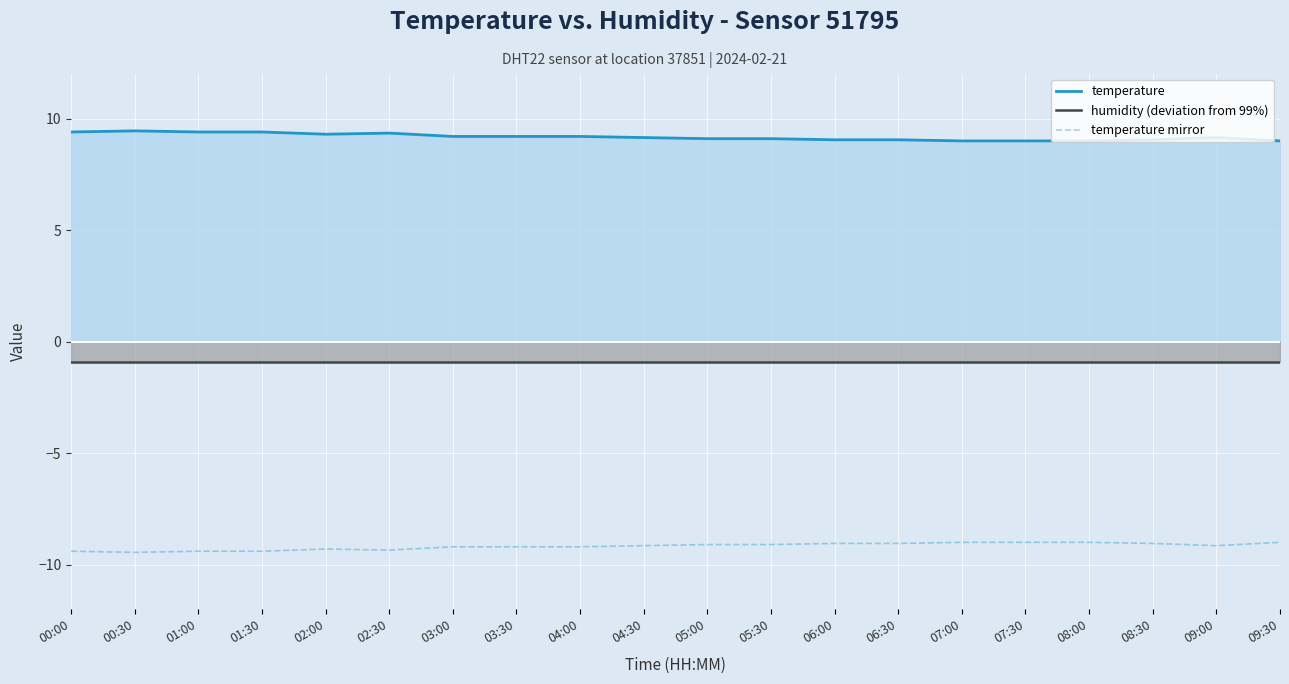

In temperature mirror, how many points are lower than both neighbors (excluding endpoints)?

3